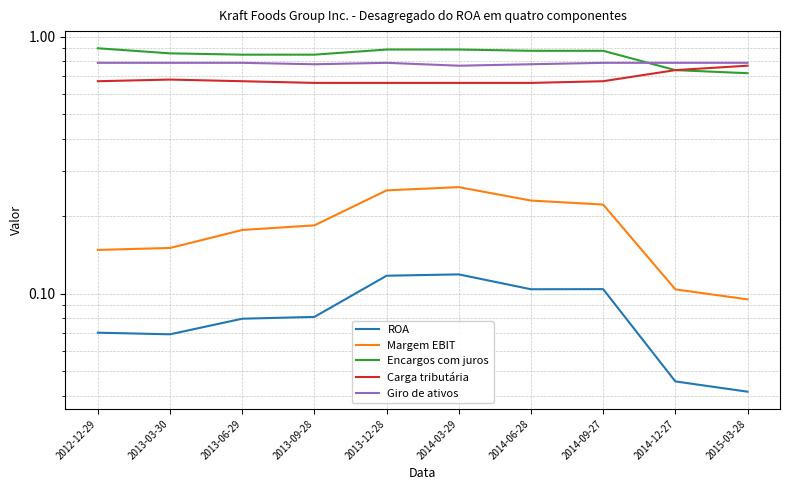

What is the approximate value of Giro de ativos at 2014-09-27?

0.8